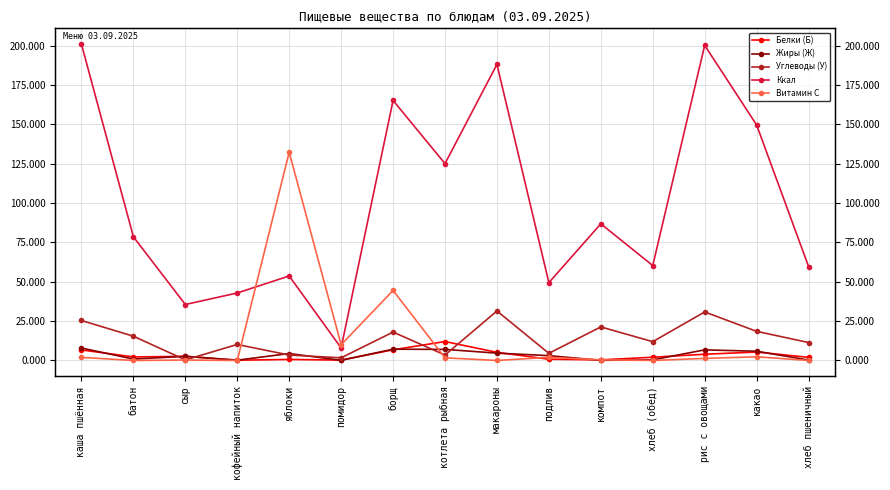

In Ккал, how many points are lower than both neighbors (excluding endpoints)?

5